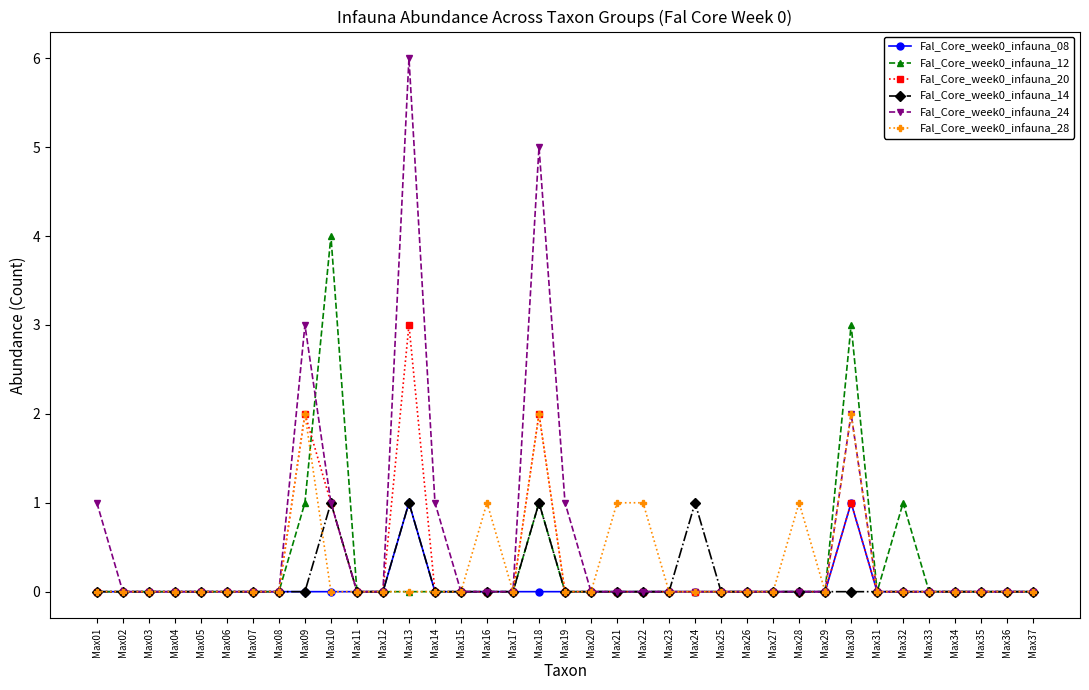

Which label corresponds to the largest value in the chart?

Max13